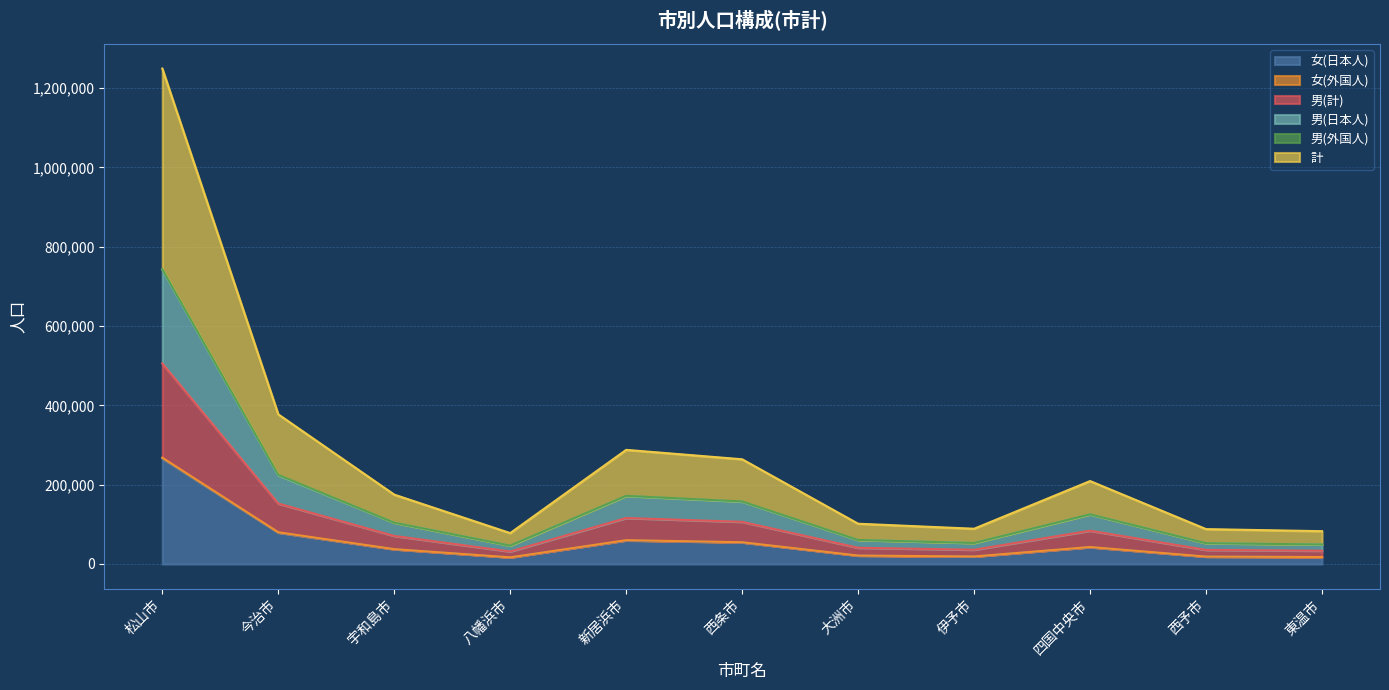

At which category is the sum across all series the highest?

松山市